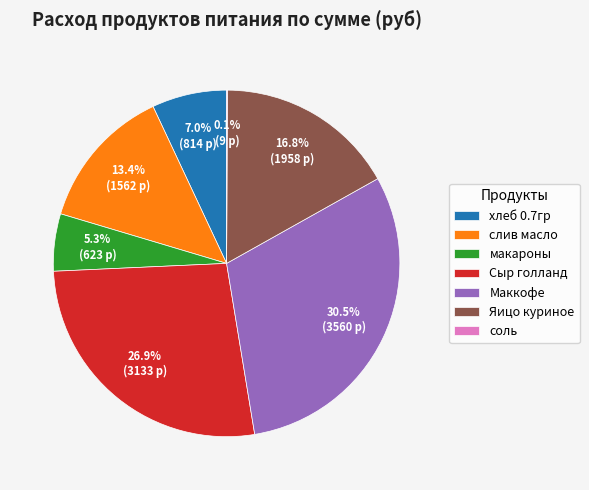

Which category has the biggest portion of the pie?

Маккофе